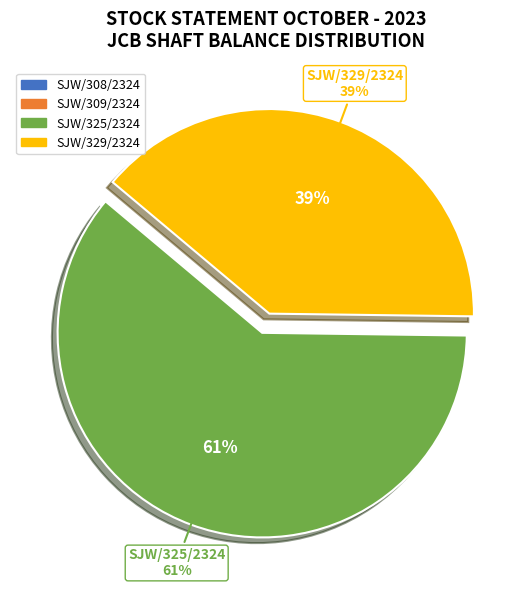

Do SJW/309/2324 and SJW/329/2324 together represent more than half of the pie?

No